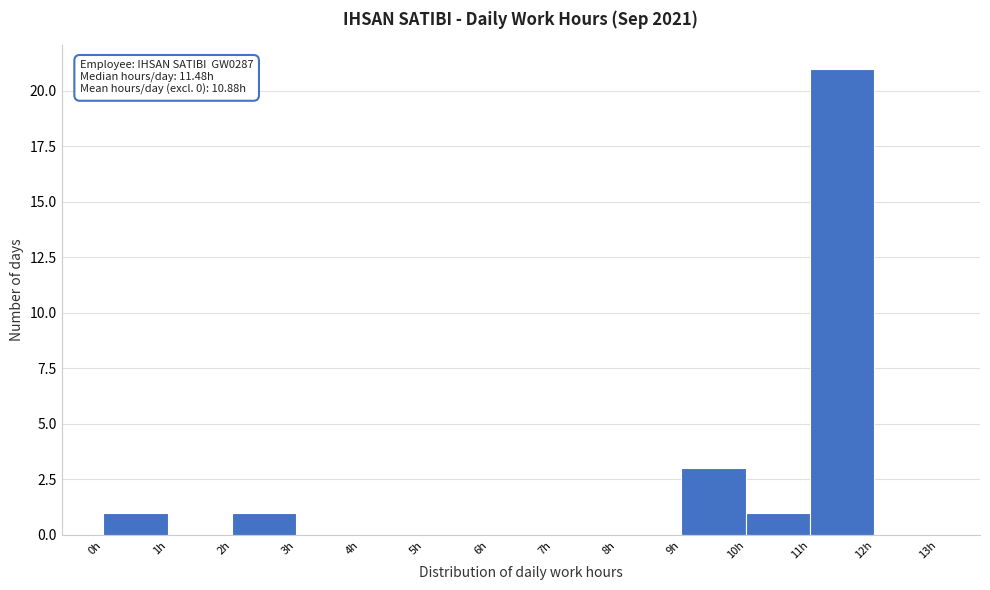

Which range on the x-axis has the tallest bar?

11 to 12